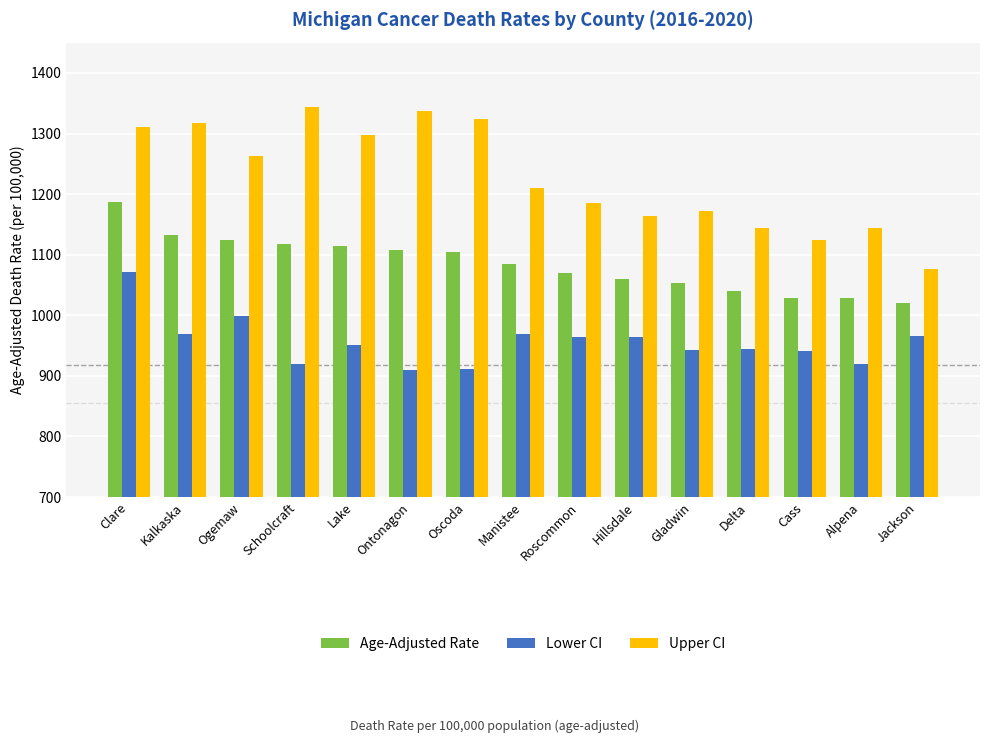

How many data points in Lower CI are less than 951?

7